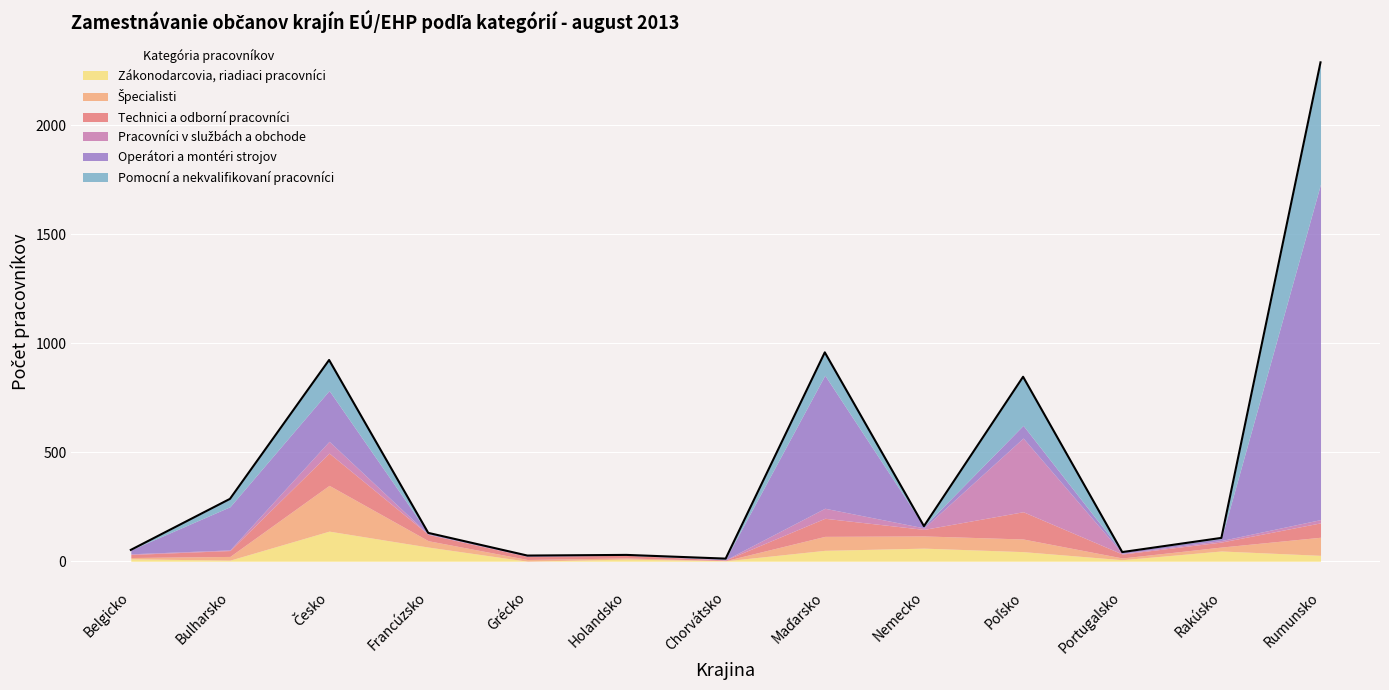

What are all the series names shown in the legend?

Zákonodarcovia, riadiaci pracovníci, Špecialisti, Technici a odborní pracovníci, Pracovníci v službách a obchode, Operátori a montéri strojov, Pomocní a nekvalifikovaní pracovníci